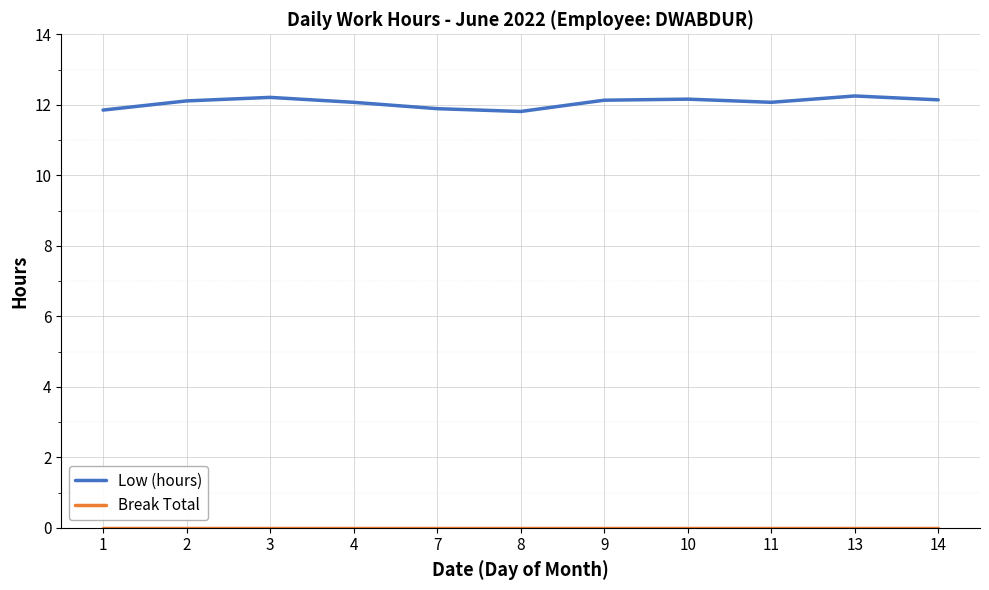

Is this an area chart (filled region under the line)?

No